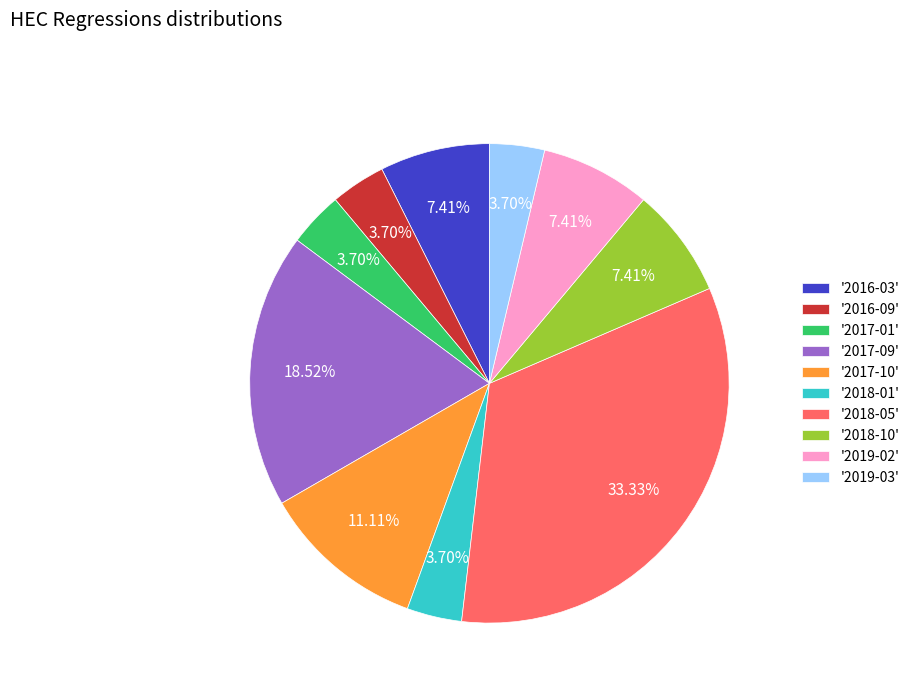

Is the sum of '2019-03' and '2018-10' greater than half?

No